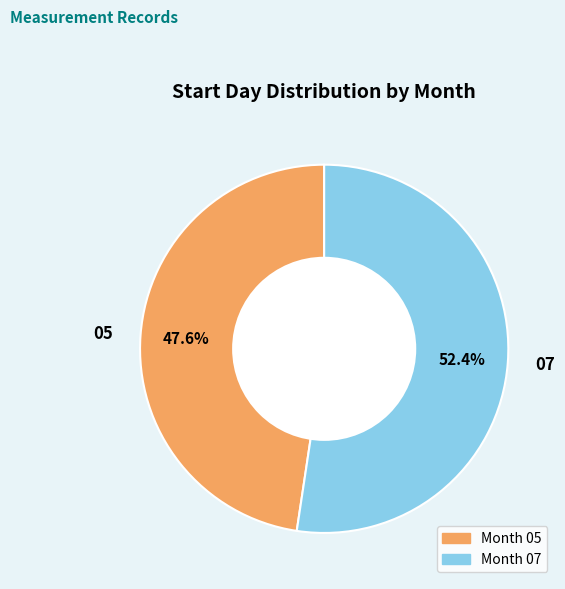

What percentage is NOT represented by Month 05?

52.4%